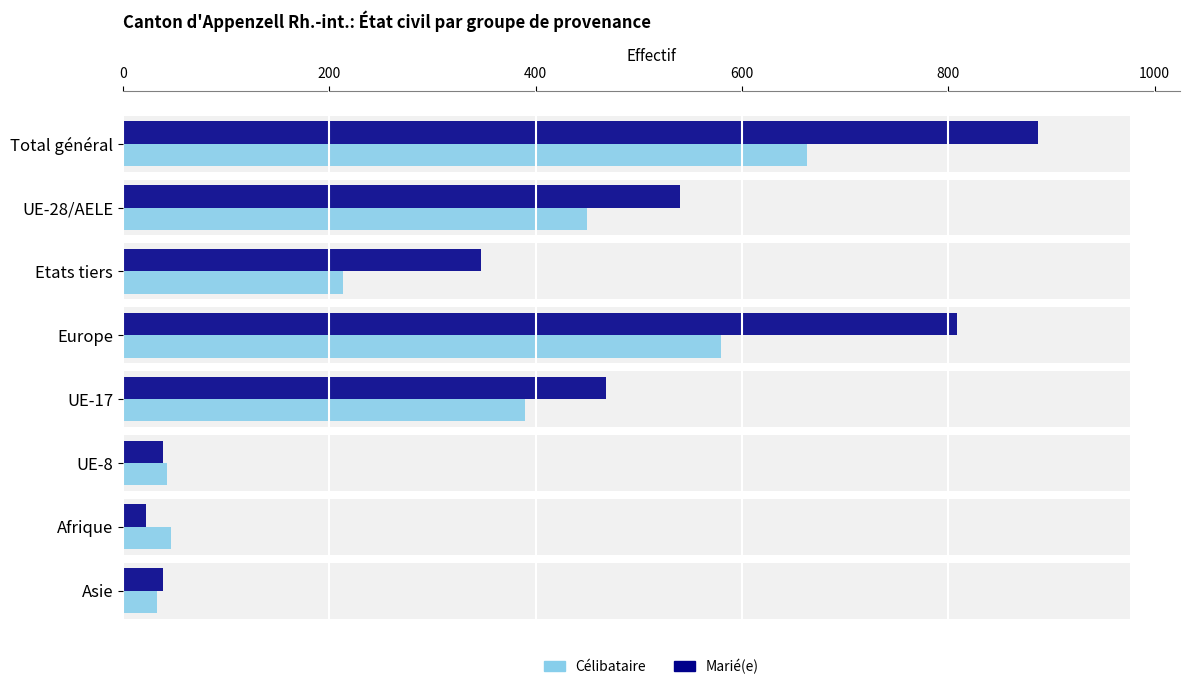

How many bars are there in total?

16